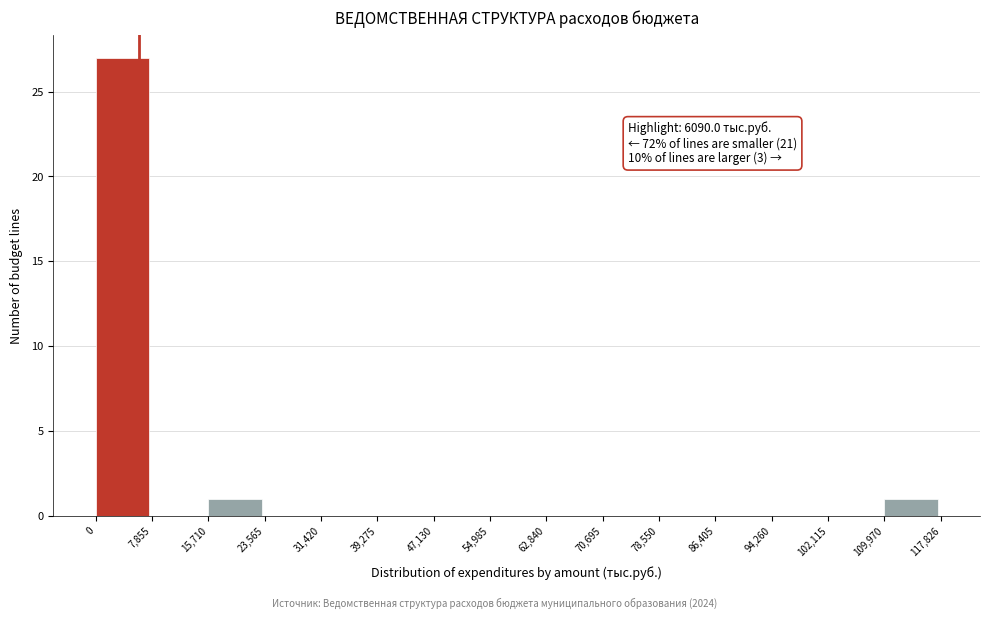

Which range on the x-axis has the tallest bar?

0 to 7,855